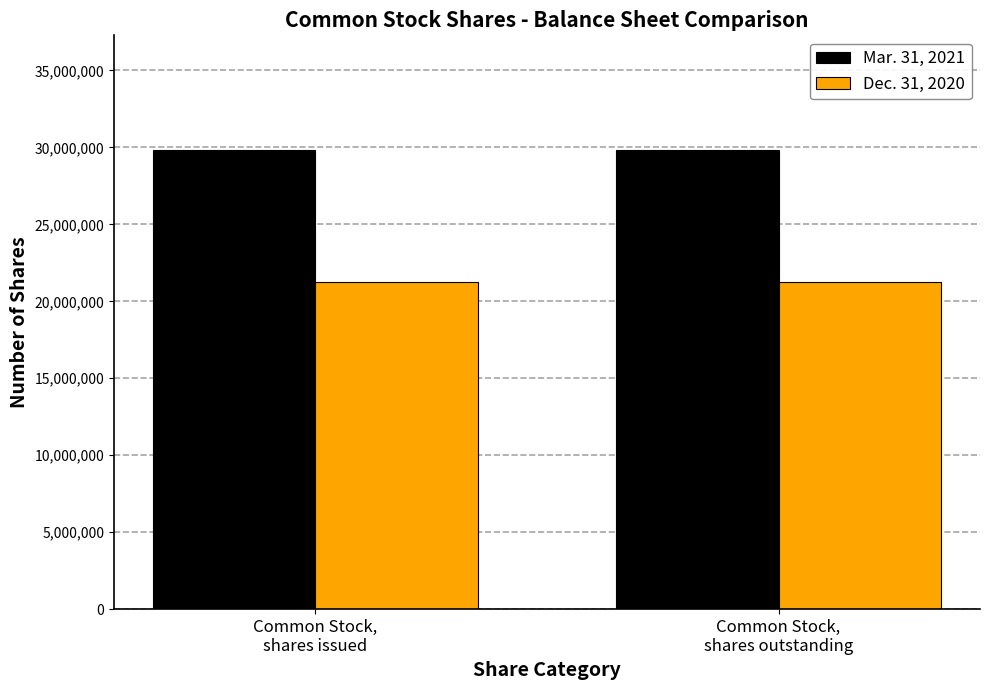

What is the greatest value displayed?

29824424